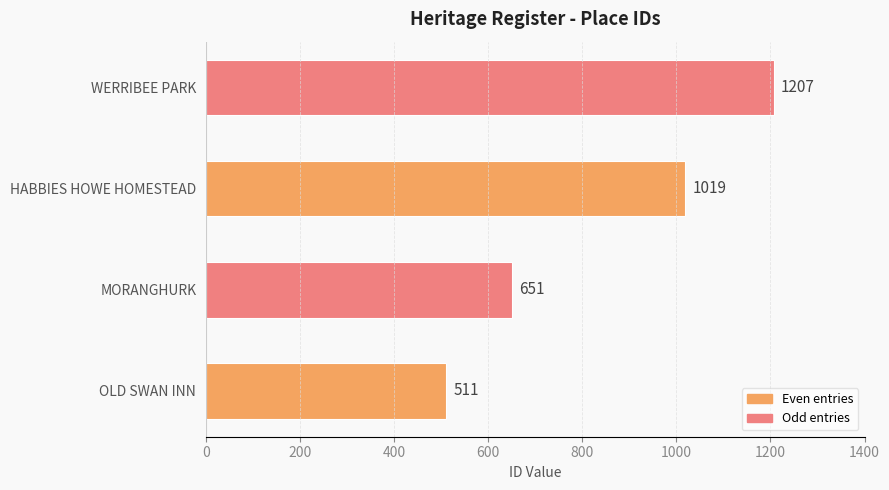

The value at WERRIBEE PARK is 1207. True or false?

True